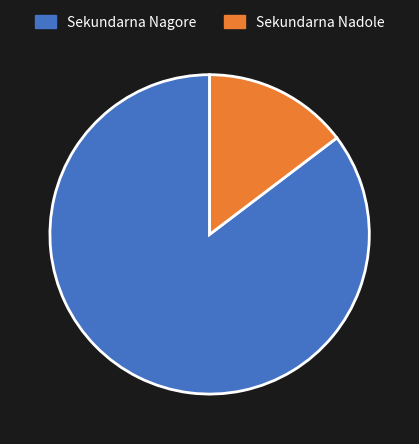

Which category has the biggest portion of the pie?

Sekundarna Nagore